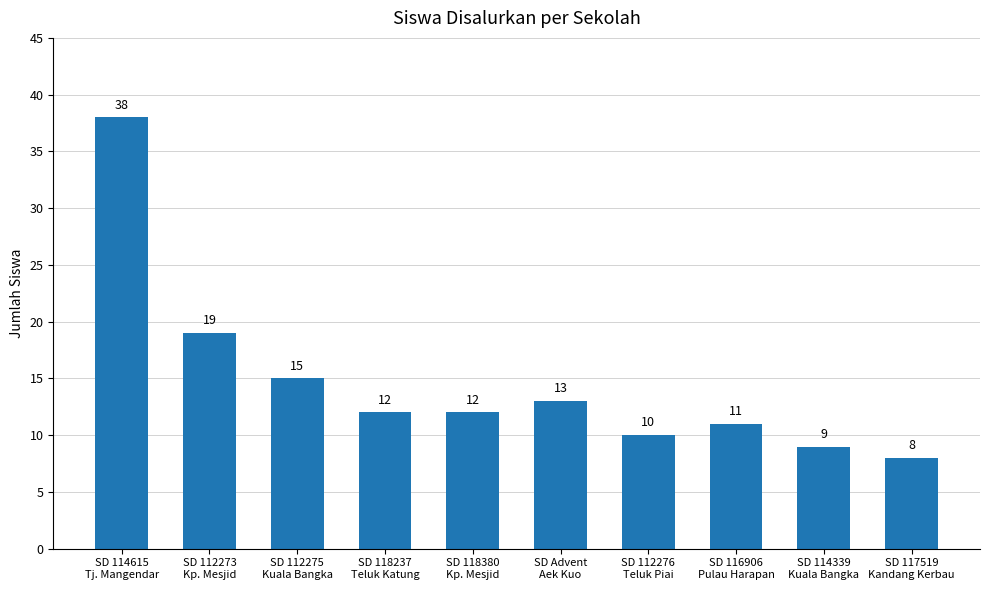

What is the greatest value displayed?

38